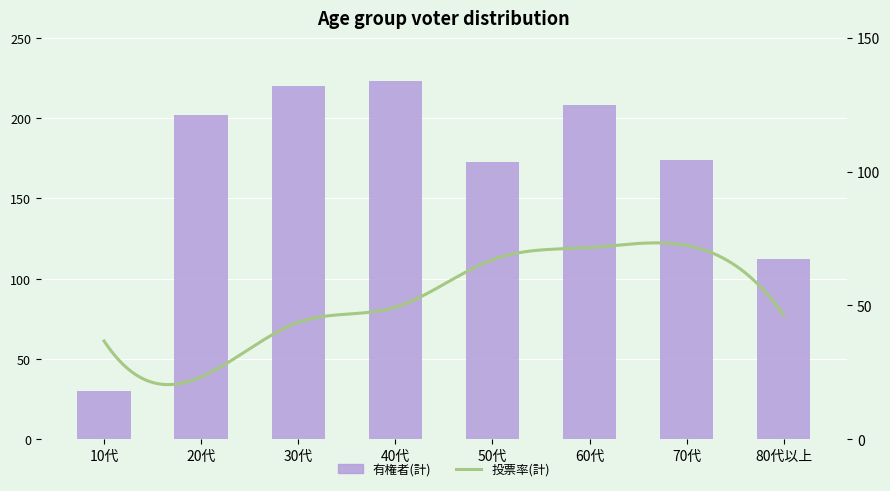

What position from the left is 10代?

1